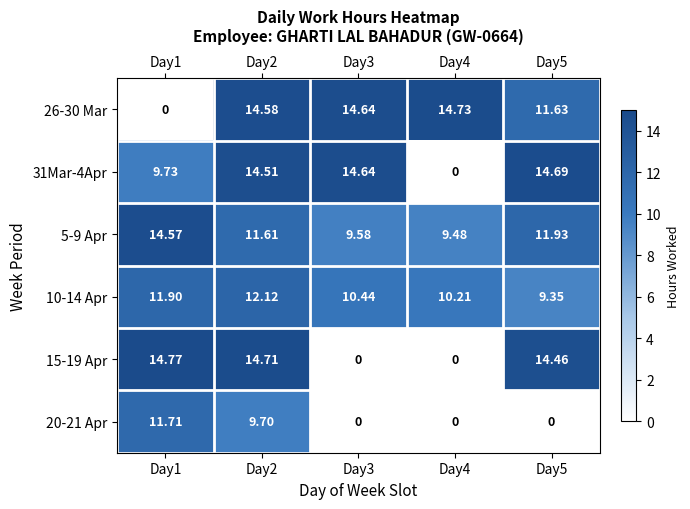

Is the value of 31Mar-4Apr at Day1 greater than the value of 5-9 Apr at Day5?

No